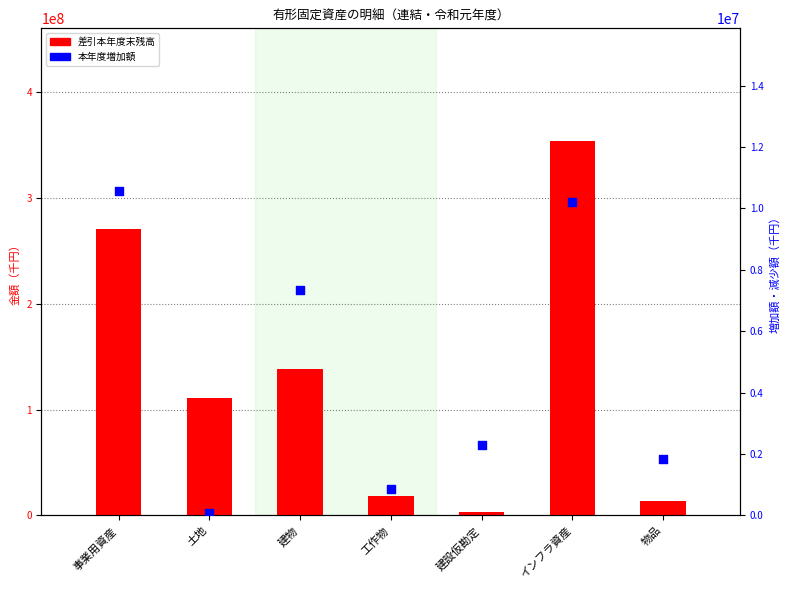

Which series contains the highest Y value?

差引本年度末残高